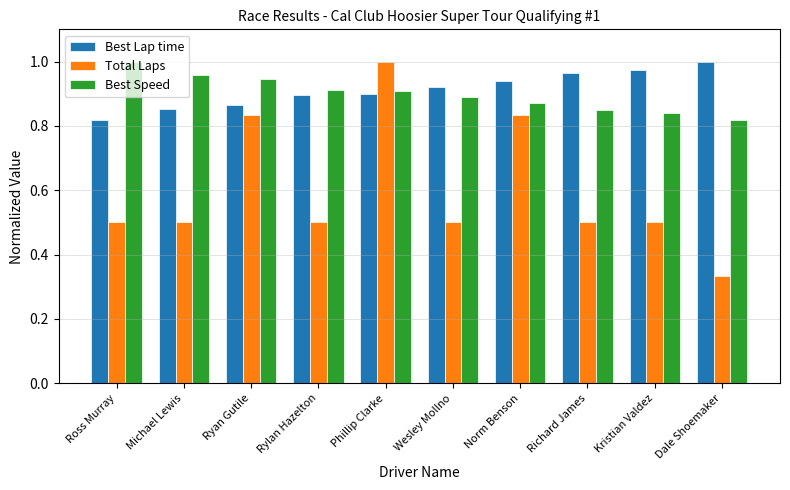

Are the bars horizontal?

No